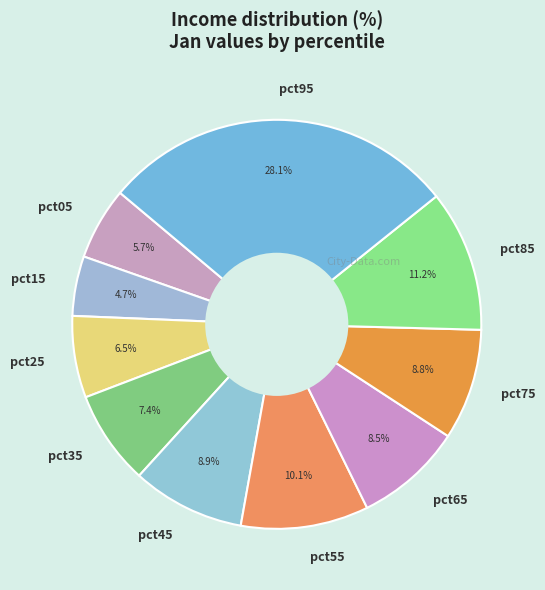

Between pct25 and pct95, which is larger?

pct95